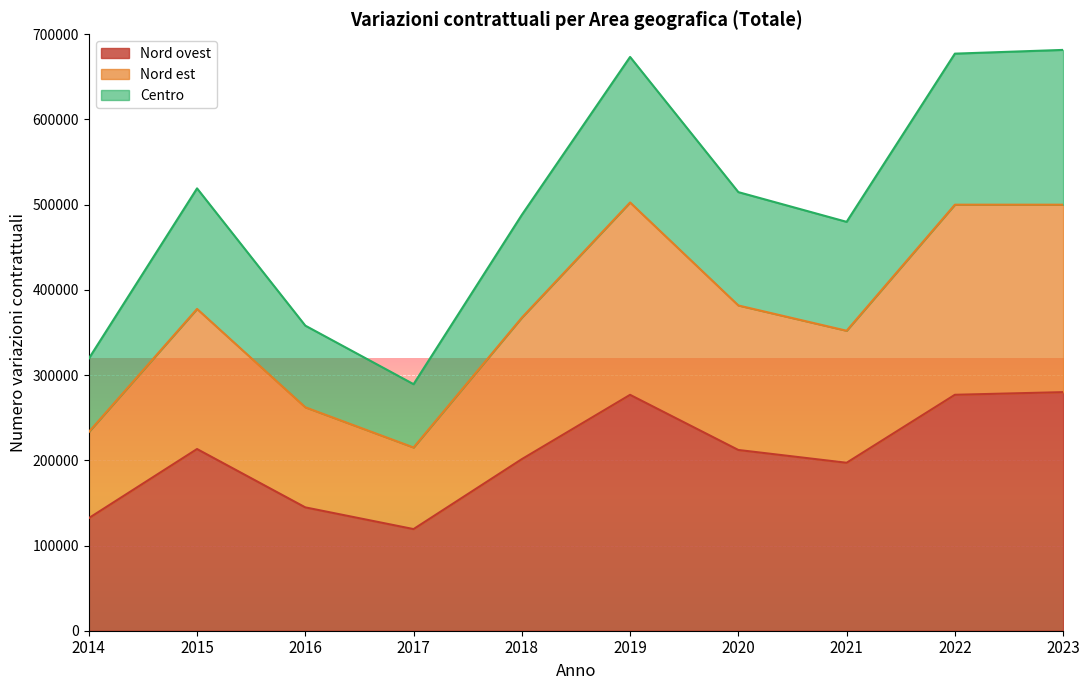

Between 2021 and 2017, which is larger?

2021